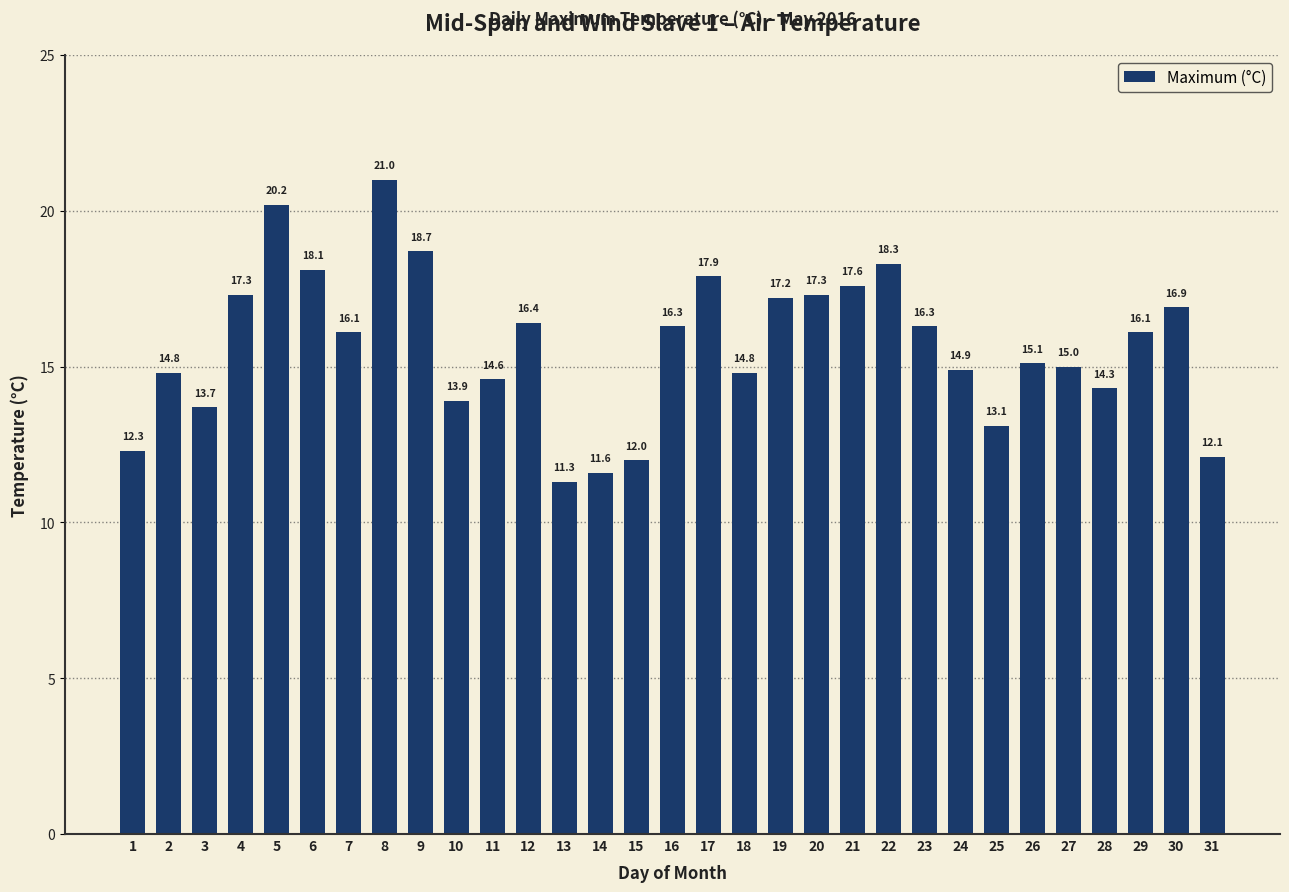

What is the change in value from 20 to 28?

-3.0